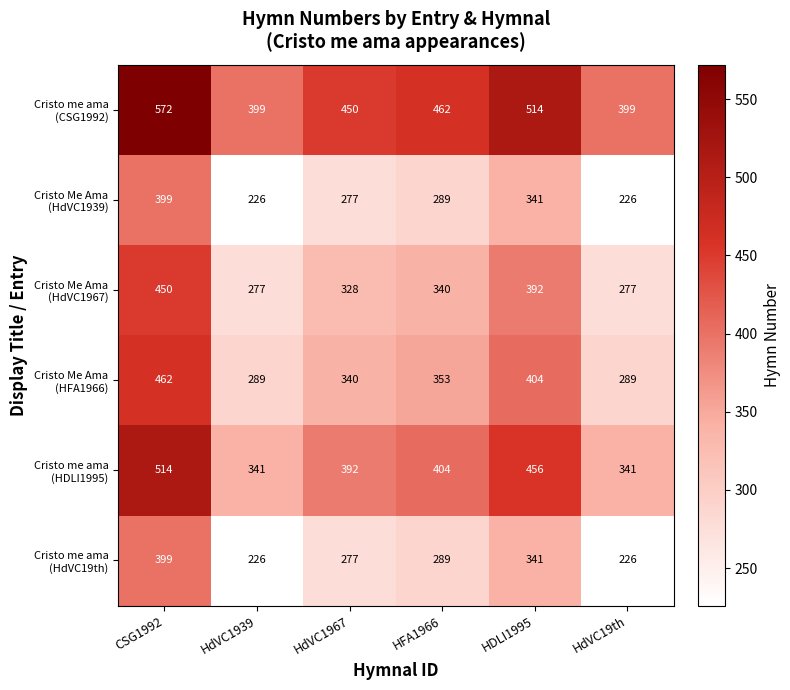

What is the difference between the highest and lowest values at HDLI1995?

173